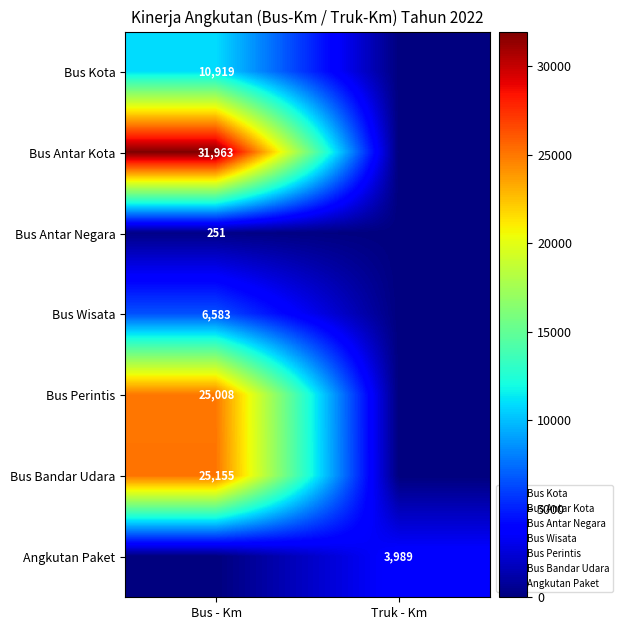

Is the value of Bus Antar Negara at Bus - Km greater than the value of Angkutan Paket at Bus - Km?

Yes